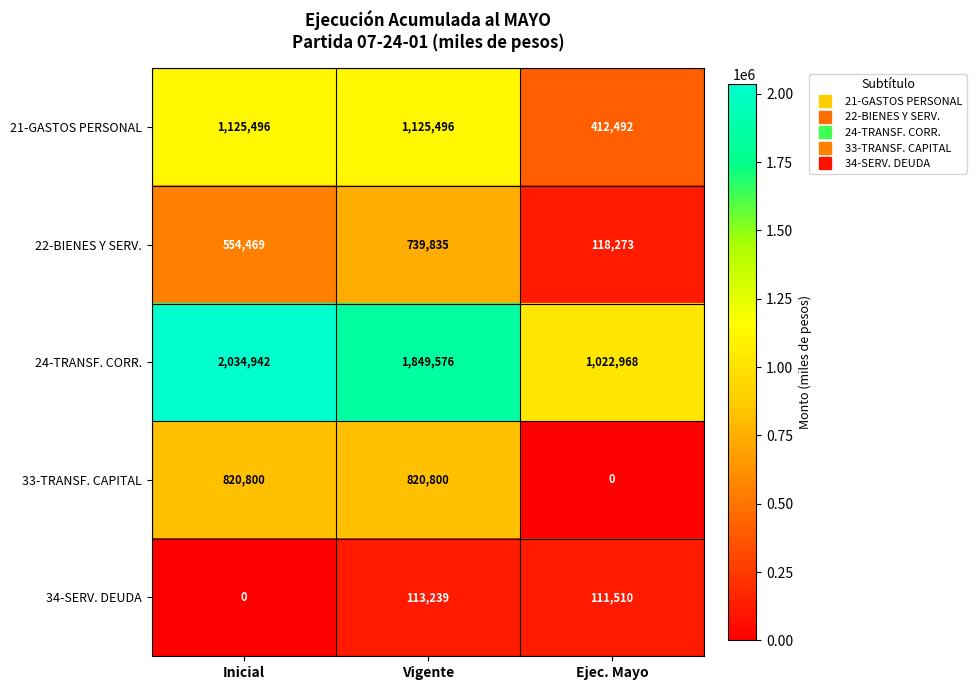

Rank the series by their maximum value, from lowest to highest.

34-SERV. DEUDA, 22-BIENES Y SERV., 33-TRANSF. CAPITAL, 21-GASTOS PERSONAL, 24-TRANSF. CORR.